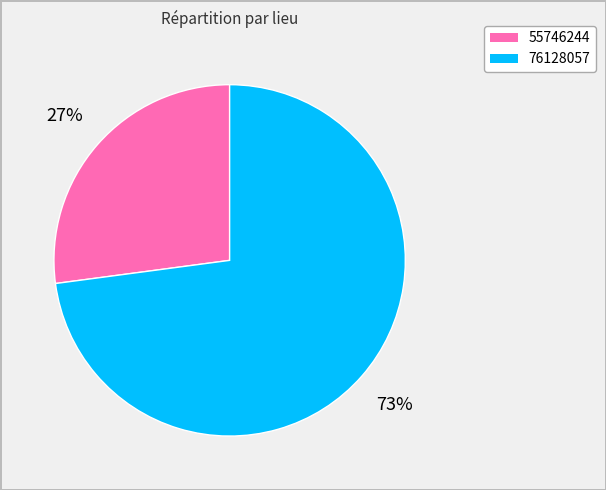

What percentage is the 55746244 slice, to the nearest percent?

27%